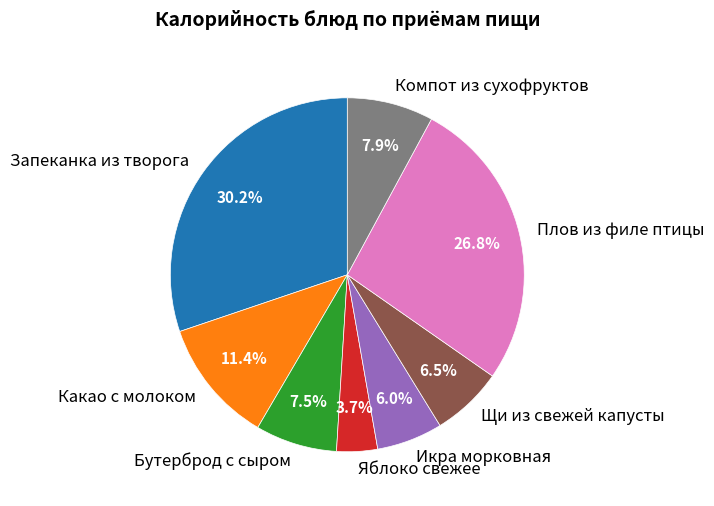

Is there any slice that represents more than half of the pie?

No